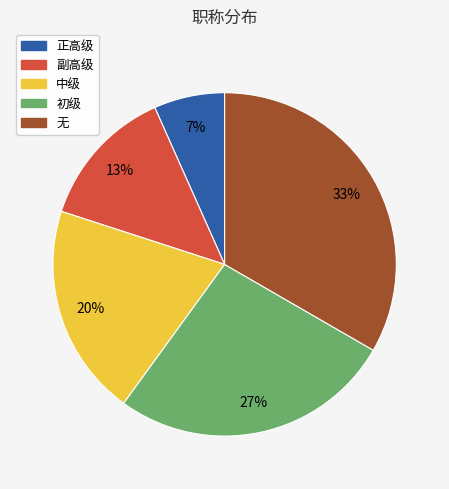

Rank the categories by value from lowest to highest.

正高级, 副高级, 中级, 初级, 无